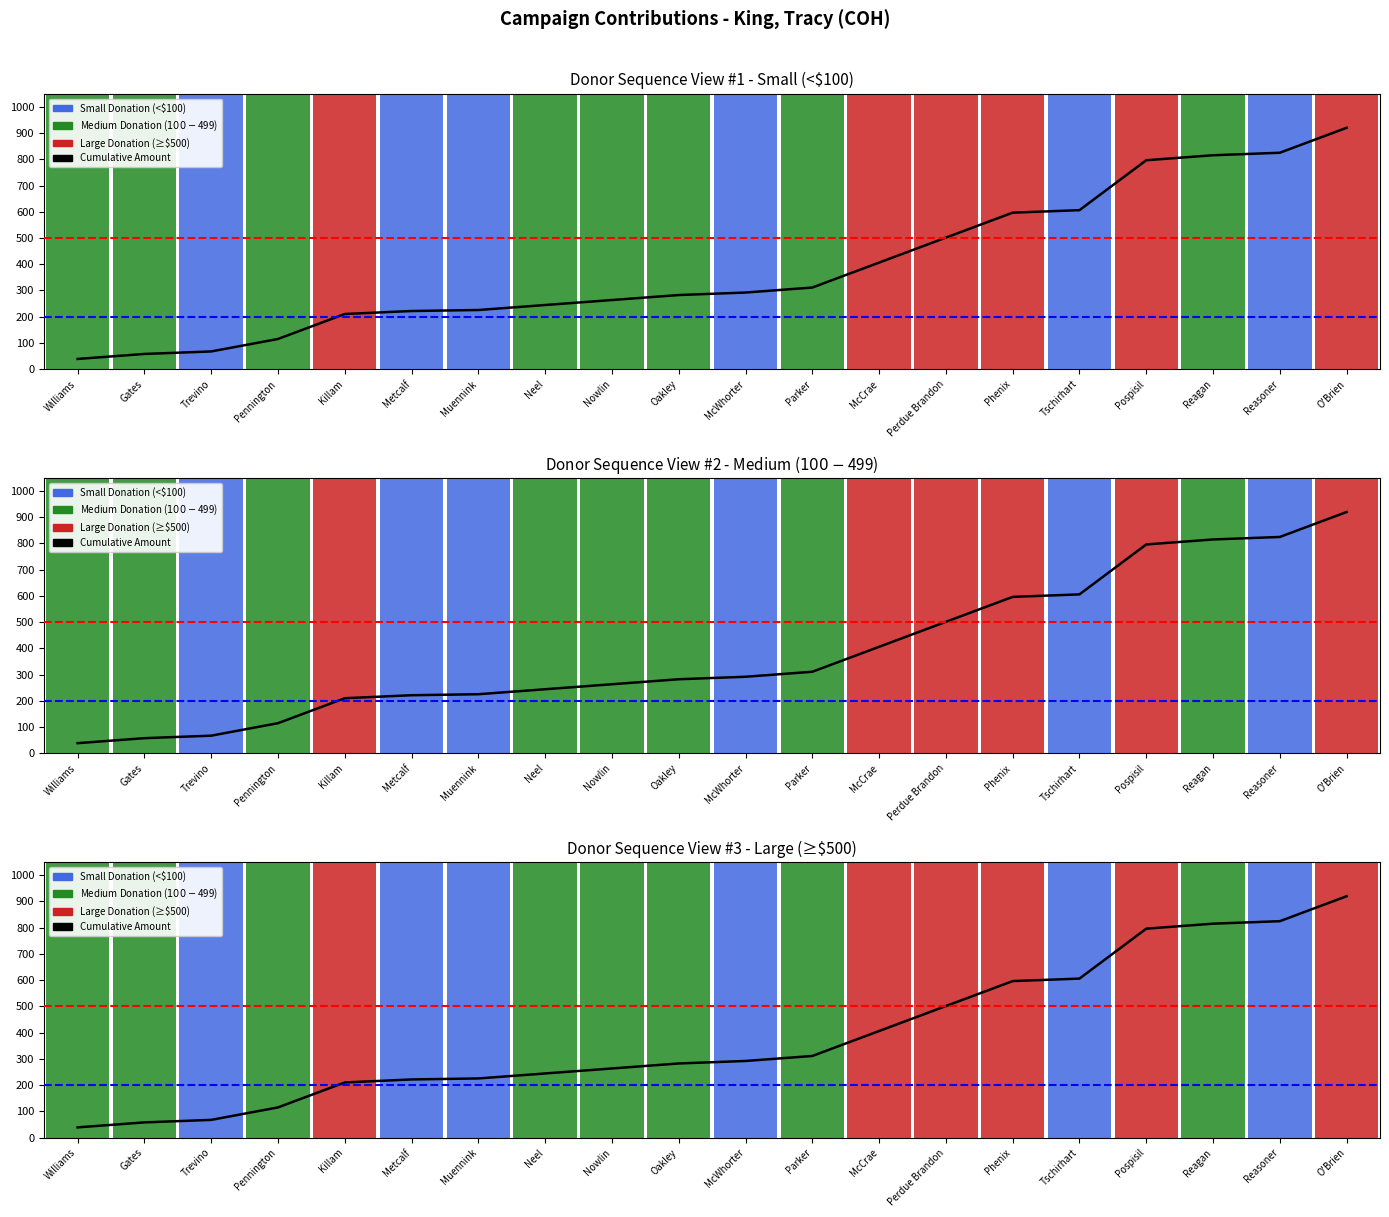

Is it true that the value at Reasoner is 824.9?

True